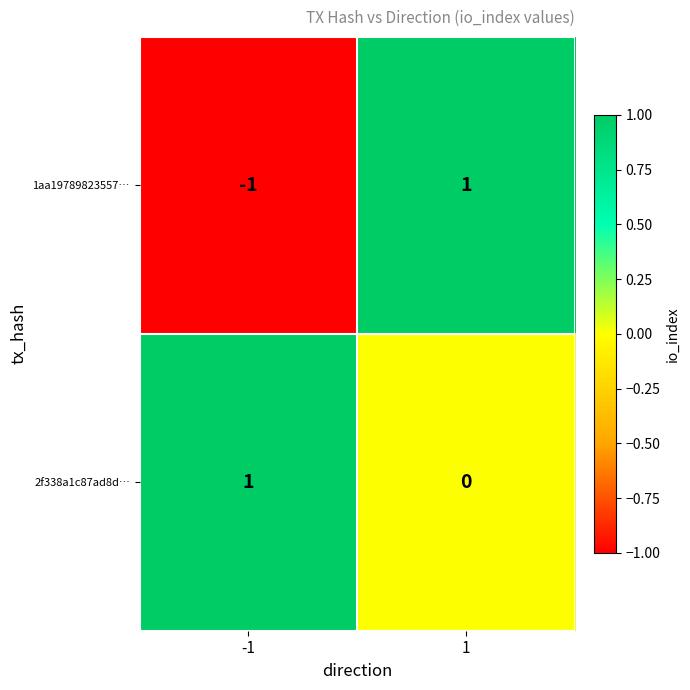

Rank the categories by 2f338a1c87ad8d… value from highest to lowest.

-1, 1